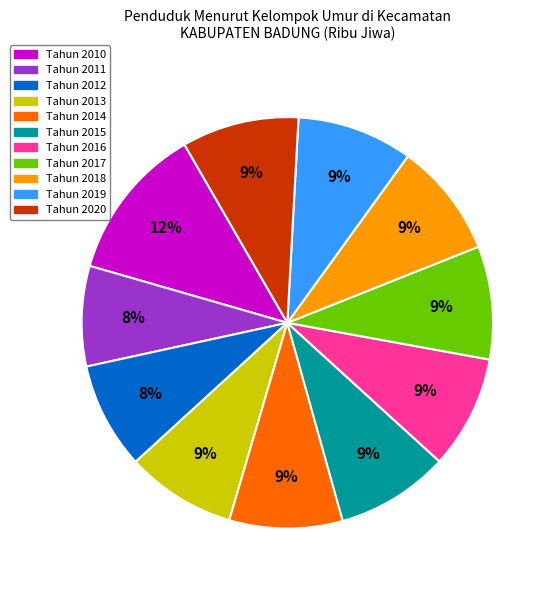

What is the largest slice in the pie chart?

Tahun 2010